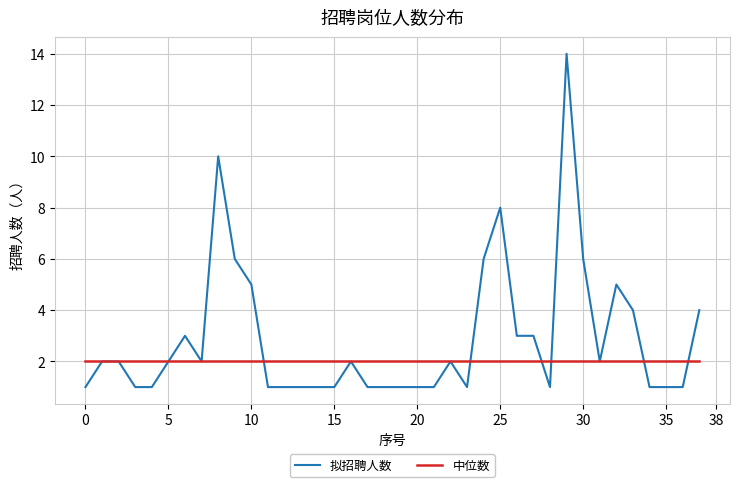

List the series in order of their overall mean, lowest first.

中位数, 拟招聘人数